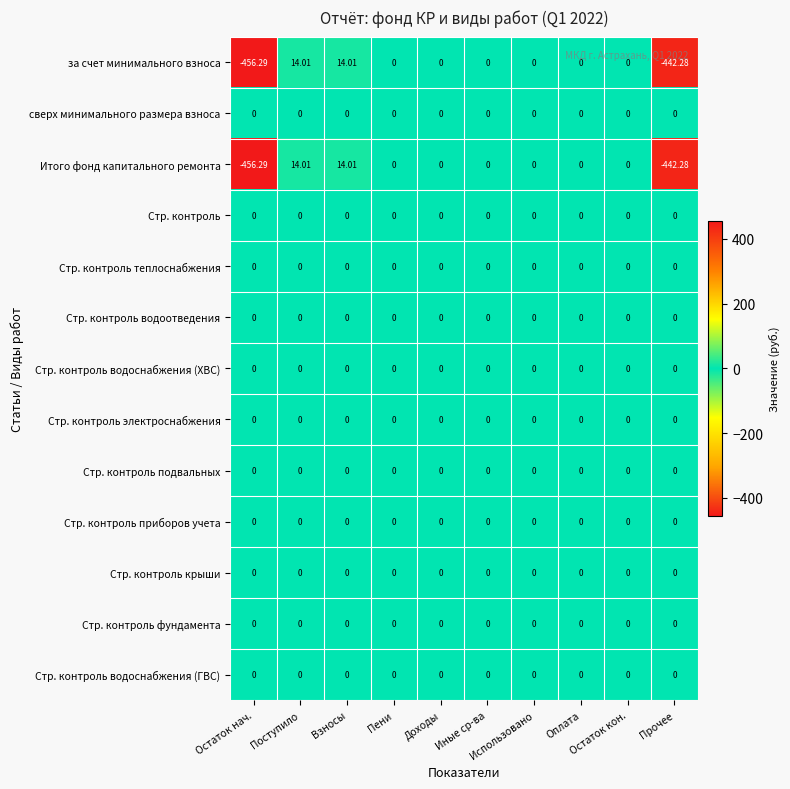

Reading right to left, extract all data points from this chart.

за счет минимального взноса: Прочее=-442.3	Остаток кон.=0.0	Оплата=0.0	Использовано=0.0	Иные ср-ва=0.0	Доходы=0.0	Пени=0.0	Взносы=14.0	Поступило=14.0	Остаток нач.=-456.3
сверх минимального размера взноса: Прочее=0.0	Остаток кон.=0.0	Оплата=0.0	Использовано=0.0	Иные ср-ва=0.0	Доходы=0.0	Пени=0.0	Взносы=0.0	Поступило=0.0	Остаток нач.=0.0
Итого фонд капитального ремонта: Прочее=-442.3	Остаток кон.=0.0	Оплата=0.0	Использовано=0.0	Иные ср-ва=0.0	Доходы=0.0	Пени=0.0	Взносы=14.0	Поступило=14.0	Остаток нач.=-456.3
Стр. контроль: Прочее=0.0	Остаток кон.=0.0	Оплата=0.0	Использовано=0.0	Иные ср-ва=0.0	Доходы=0.0	Пени=0.0	Взносы=0.0	Поступило=0.0	Остаток нач.=0.0
Стр. контроль теплоснабжения: Прочее=0.0	Остаток кон.=0.0	Оплата=0.0	Использовано=0.0	Иные ср-ва=0.0	Доходы=0.0	Пени=0.0	Взносы=0.0	Поступило=0.0	Остаток нач.=0.0
Стр. контроль водоотведения: Прочее=0.0	Остаток кон.=0.0	Оплата=0.0	Использовано=0.0	Иные ср-ва=0.0	Доходы=0.0	Пени=0.0	Взносы=0.0	Поступило=0.0	Остаток нач.=0.0
Стр. контроль водоснабжения (ХВС): Прочее=0.0	Остаток кон.=0.0	Оплата=0.0	Использовано=0.0	Иные ср-ва=0.0	Доходы=0.0	Пени=0.0	Взносы=0.0	Поступило=0.0	Остаток нач.=0.0
Стр. контроль электроснабжения: Прочее=0.0	Остаток кон.=0.0	Оплата=0.0	Использовано=0.0	Иные ср-ва=0.0	Доходы=0.0	Пени=0.0	Взносы=0.0	Поступило=0.0	Остаток нач.=0.0
Стр. контроль подвальных: Прочее=0.0	Остаток кон.=0.0	Оплата=0.0	Использовано=0.0	Иные ср-ва=0.0	Доходы=0.0	Пени=0.0	Взносы=0.0	Поступило=0.0	Остаток нач.=0.0
Стр. контроль приборов учета: Прочее=0.0	Остаток кон.=0.0	Оплата=0.0	Использовано=0.0	Иные ср-ва=0.0	Доходы=0.0	Пени=0.0	Взносы=0.0	Поступило=0.0	Остаток нач.=0.0
Стр. контроль крыши: Прочее=0.0	Остаток кон.=0.0	Оплата=0.0	Использовано=0.0	Иные ср-ва=0.0	Доходы=0.0	Пени=0.0	Взносы=0.0	Поступило=0.0	Остаток нач.=0.0
Стр. контроль фундамента: Прочее=0.0	Остаток кон.=0.0	Оплата=0.0	Использовано=0.0	Иные ср-ва=0.0	Доходы=0.0	Пени=0.0	Взносы=0.0	Поступило=0.0	Остаток нач.=0.0
Стр. контроль водоснабжения (ГВС): Прочее=0.0	Остаток кон.=0.0	Оплата=0.0	Использовано=0.0	Иные ср-ва=0.0	Доходы=0.0	Пени=0.0	Взносы=0.0	Поступило=0.0	Остаток нач.=0.0